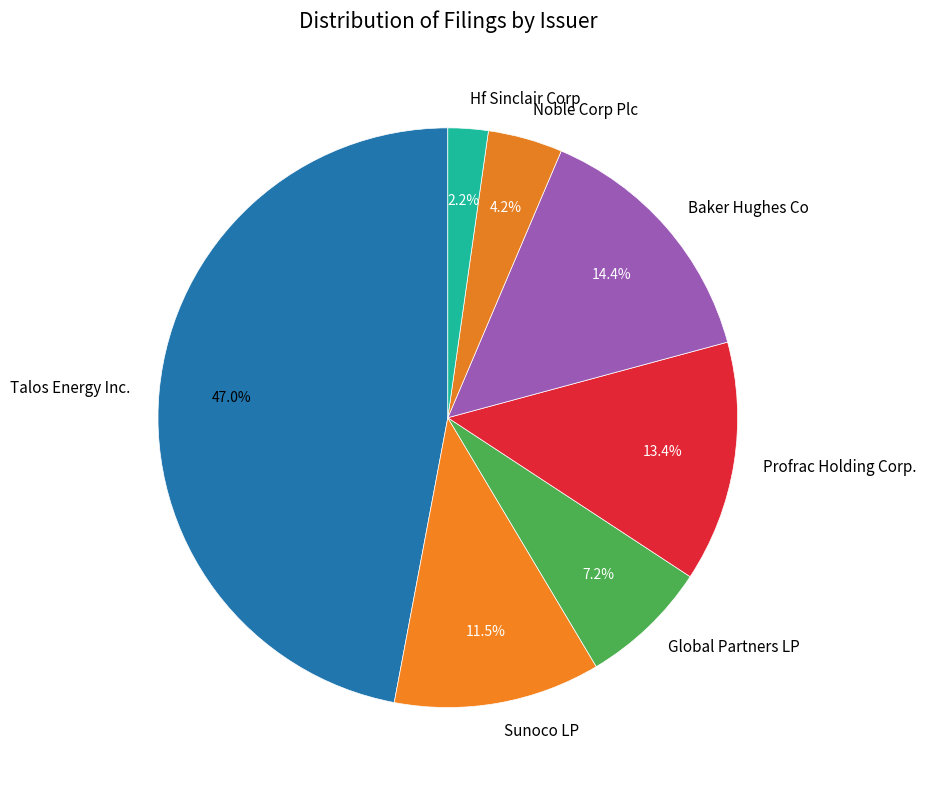

Between Noble Corp Plc and Baker Hughes Co, which is larger?

Baker Hughes Co